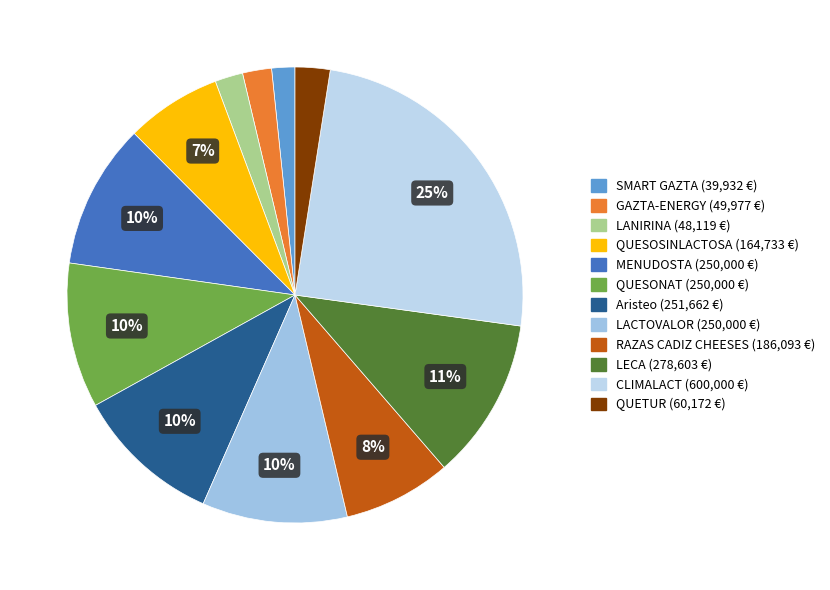

What is the ratio of the value at GAZTA-ENERGY to the value at QUESOSINLACTOSA?

0.3